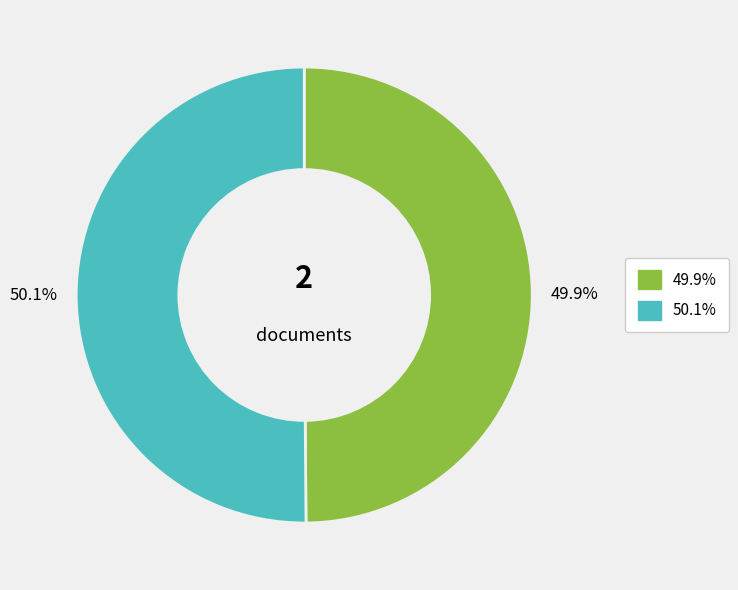

Is there any slice that represents more than half of the pie?

Yes